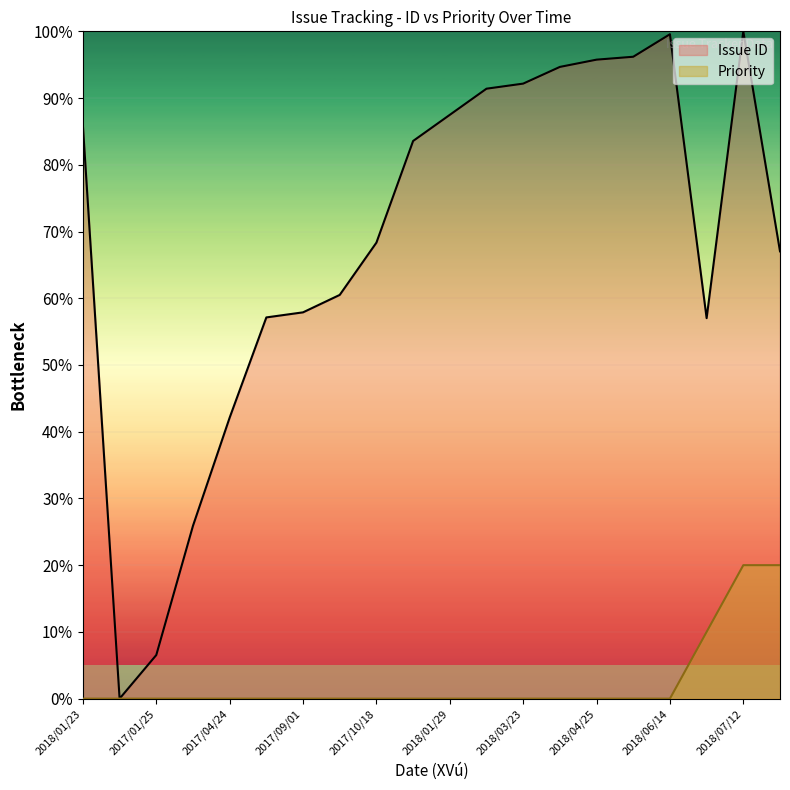

What are all the series names shown in the legend?

Issue ID, Priority